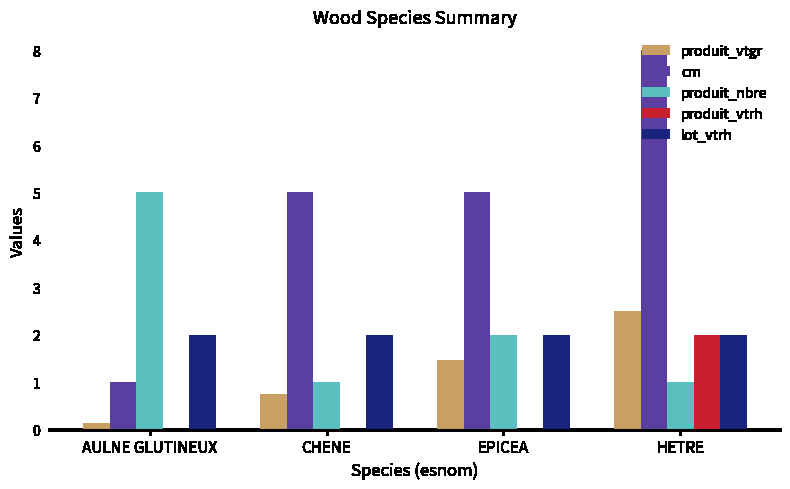

What is the sum of all lot_vtrh values?

8.0